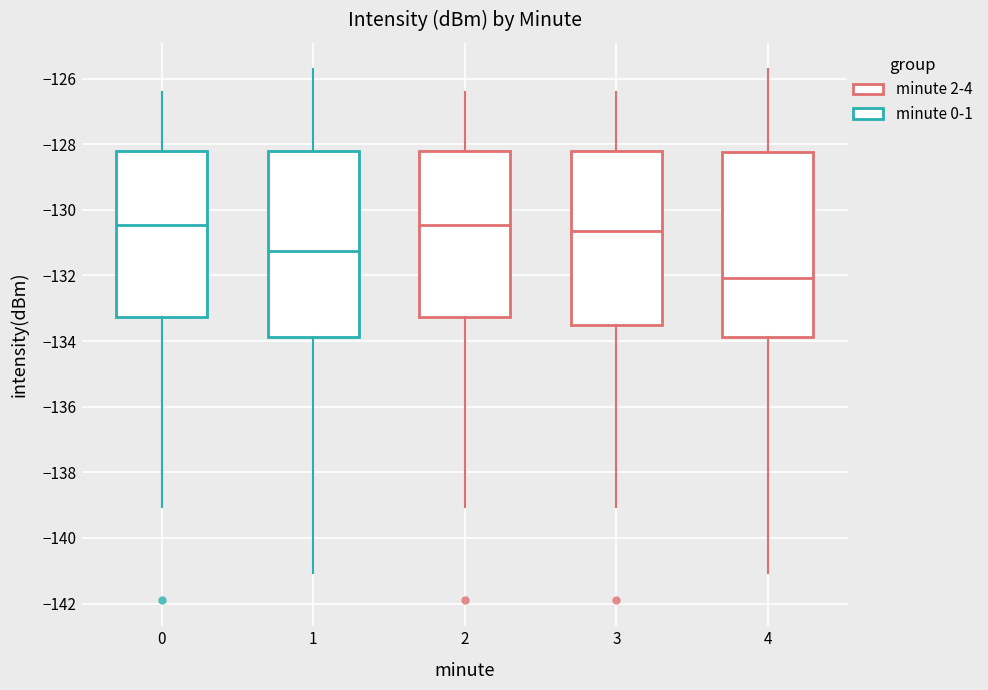

Where is the upper edge of the box at x = 1 on the y-axis? The values are not printed on the chart, so give them approximately, as read against the axis.

-128.2